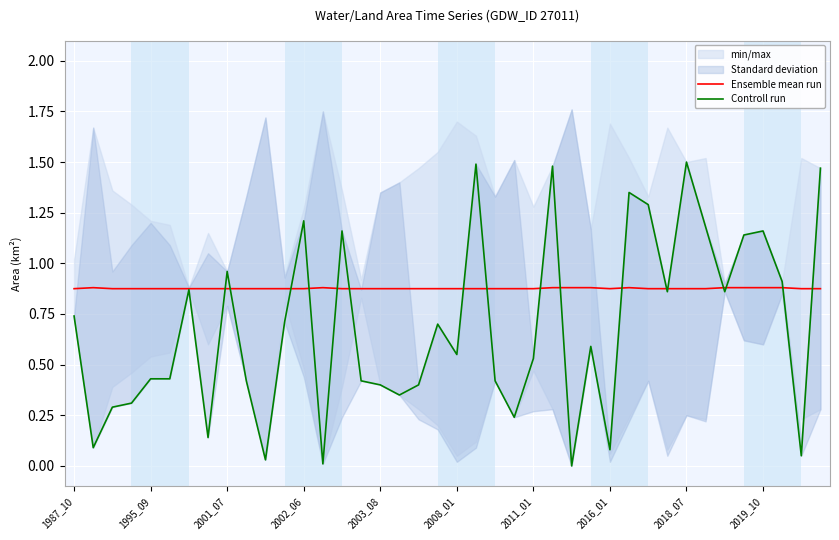

Which series has the largest total across all categories?

Ensemble mean run